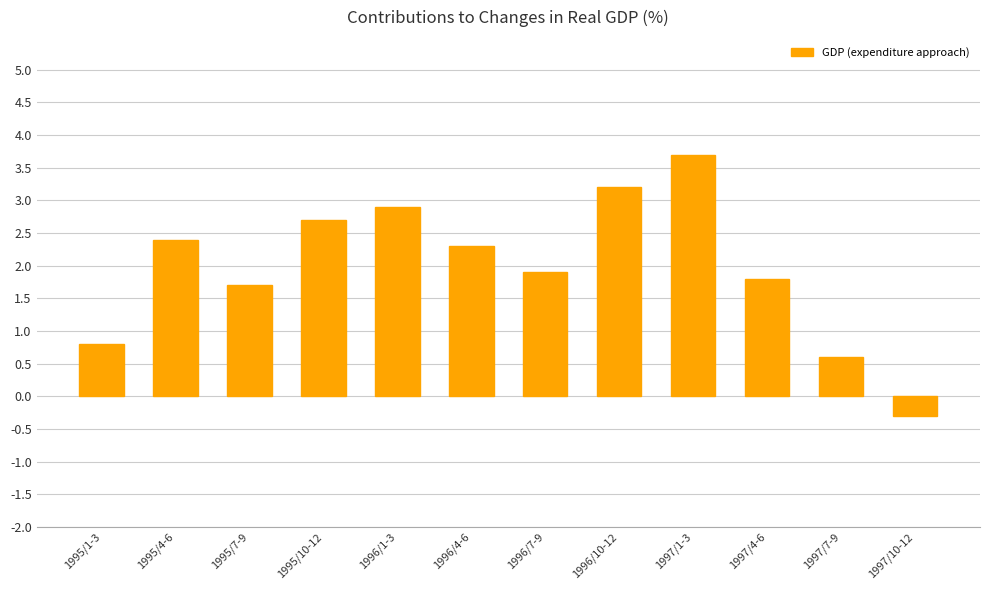

What is the sum of the values at 1997/10-12 and 1997/4-6?

1.5